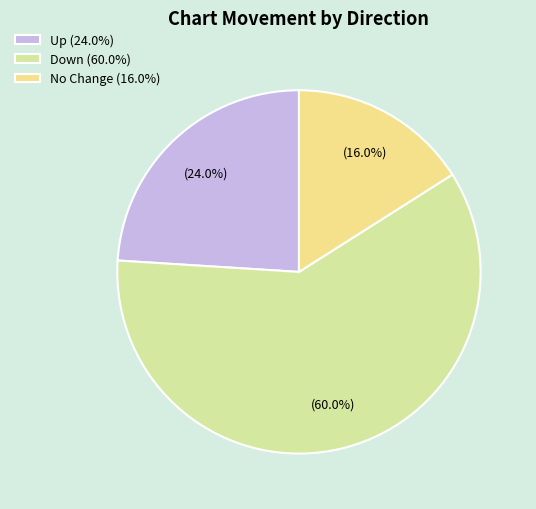

How many segments does this pie chart have?

3